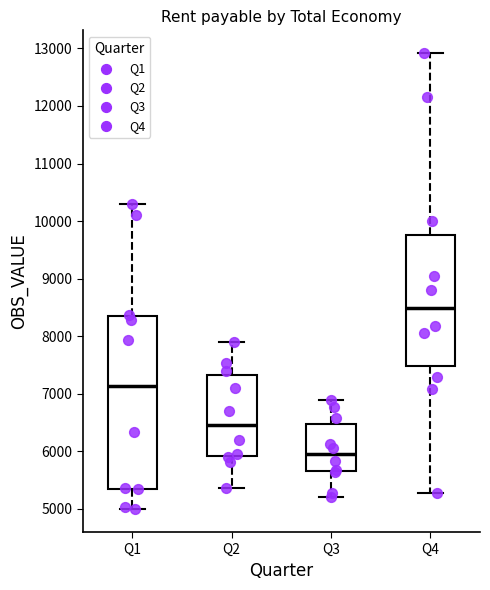

Which box has the highest median line?

Q4